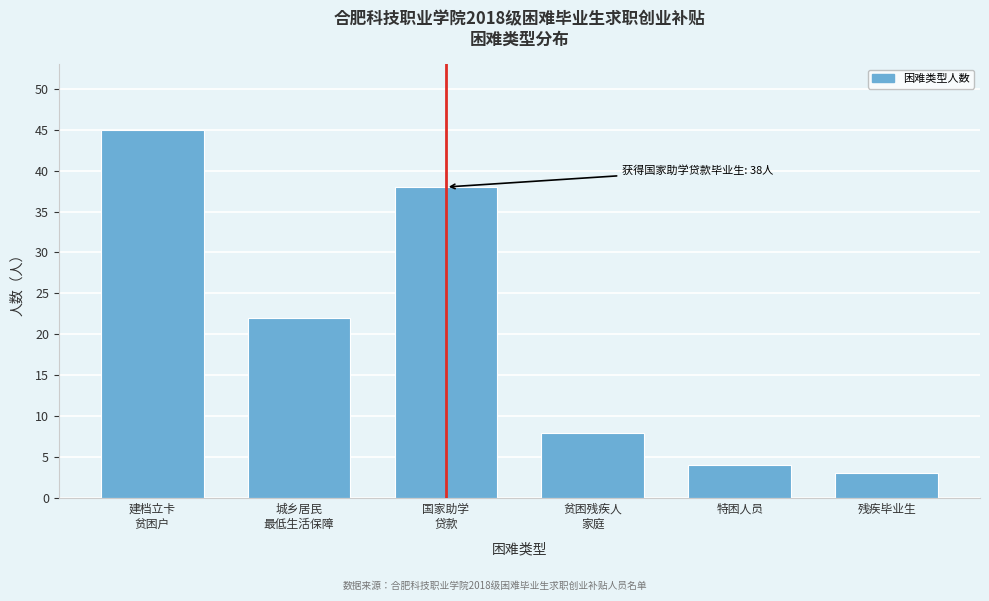

Reading left to right, transcribe all the data shown in this chart.

45	22	38	8	4	3